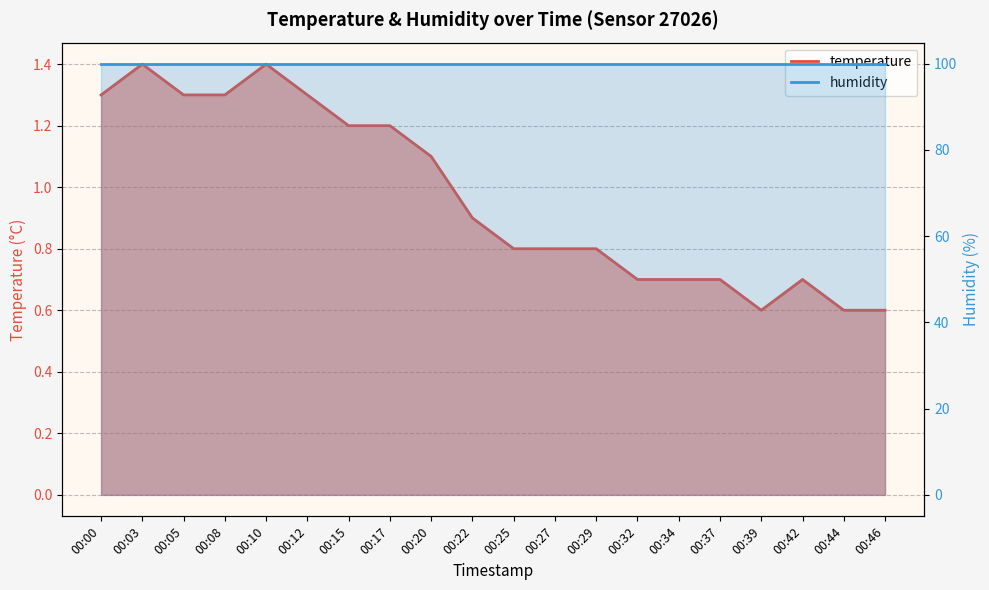

What is the value of the 12th point from the left?

0.8